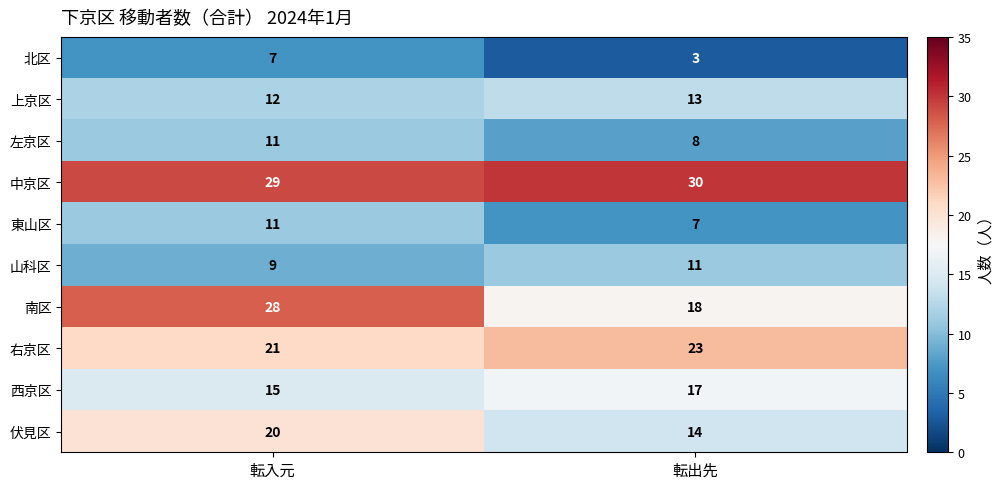

How many distinct data groups are displayed?

10